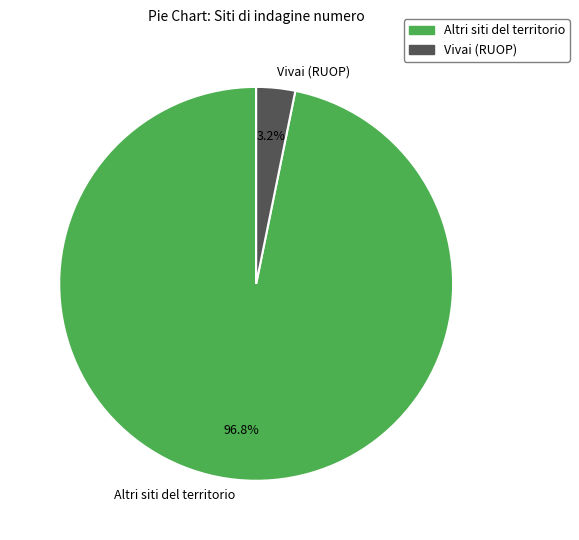

What is the smallest slice in the pie chart?

Vivai (RUOP)